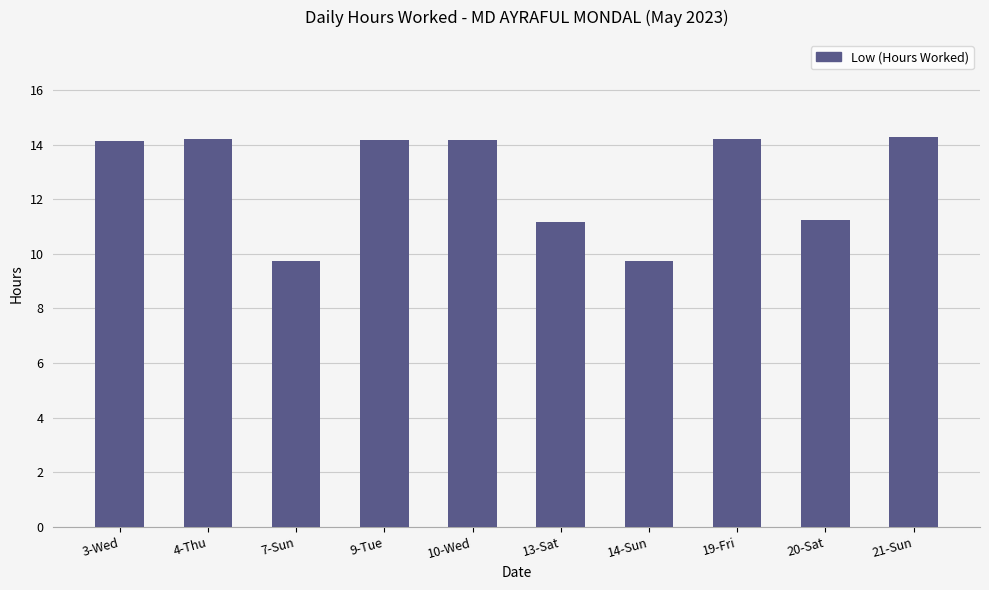

Is it true that the value at 20-Sat is 2.8?

False